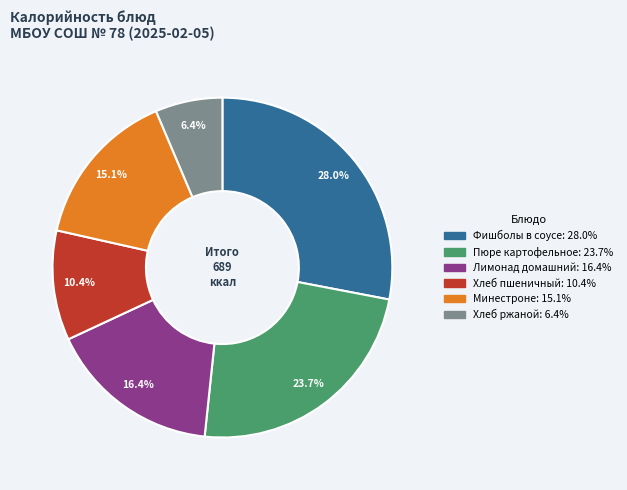

Does any single category account for the majority?

No